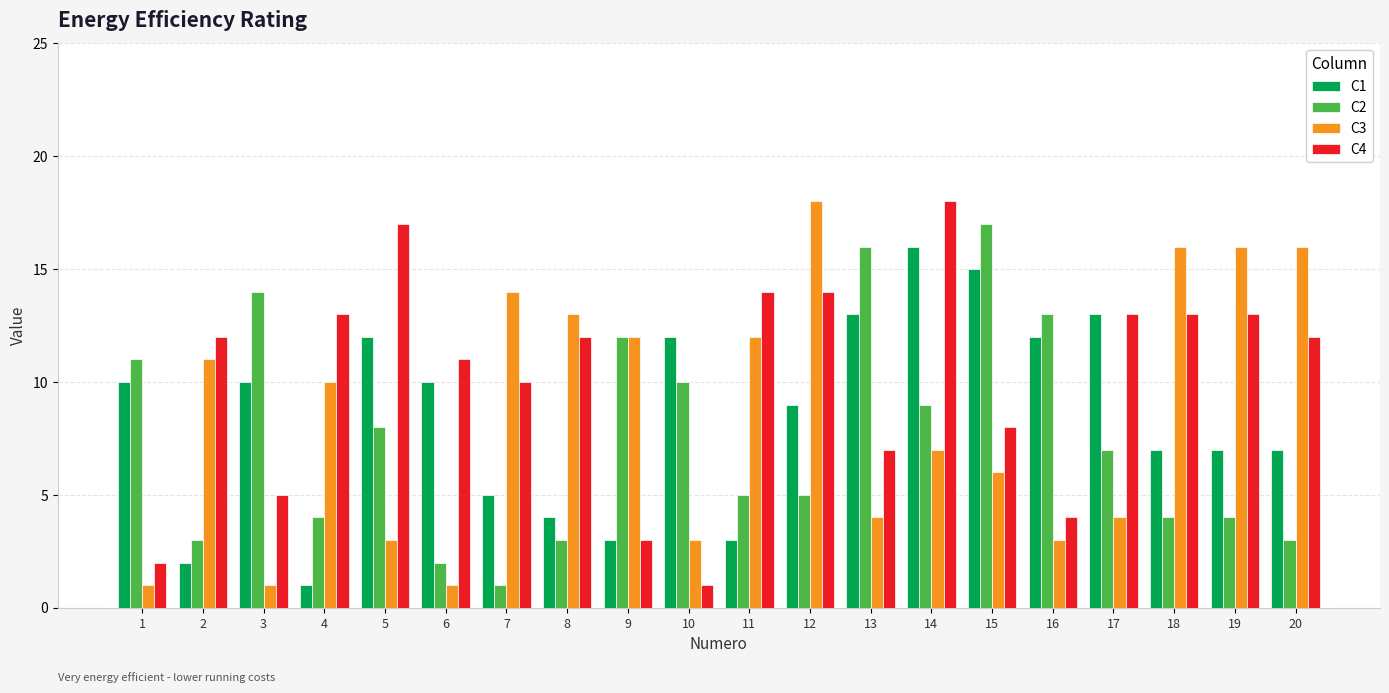

What is the spread (max minus min) of values at 12?

13